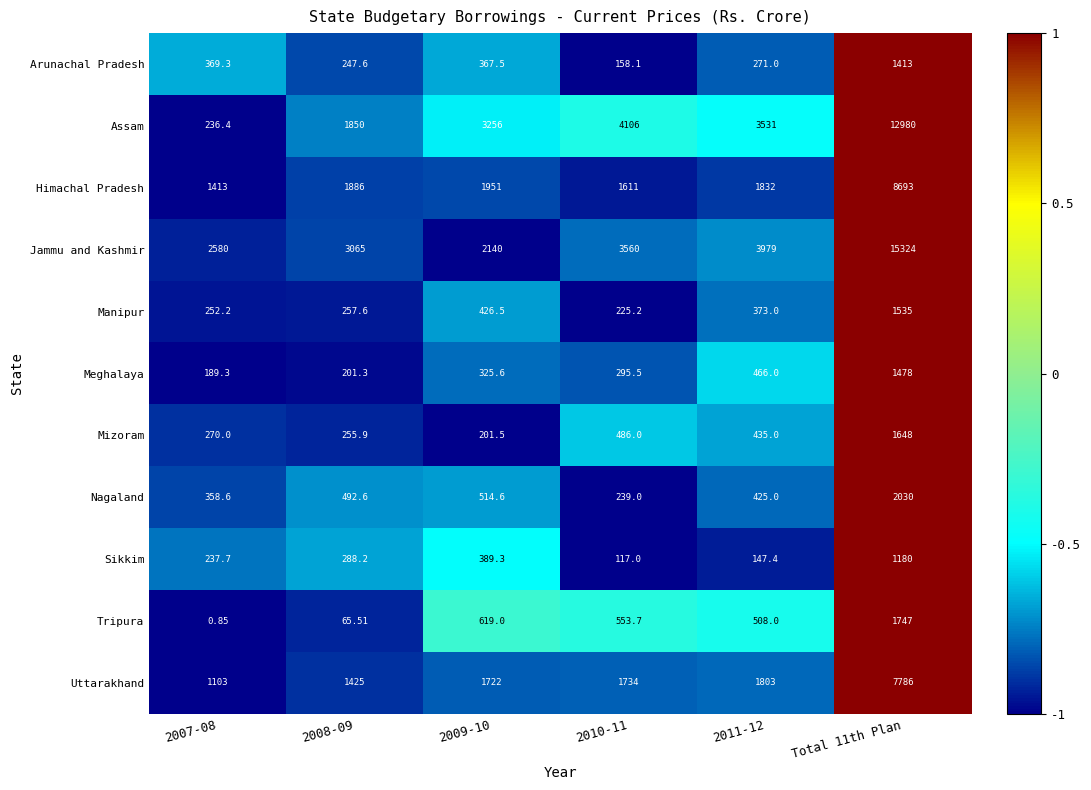

Between 2008-09 and Total 11th Plan, which series saw the biggest shift?

Jammu and Kashmir